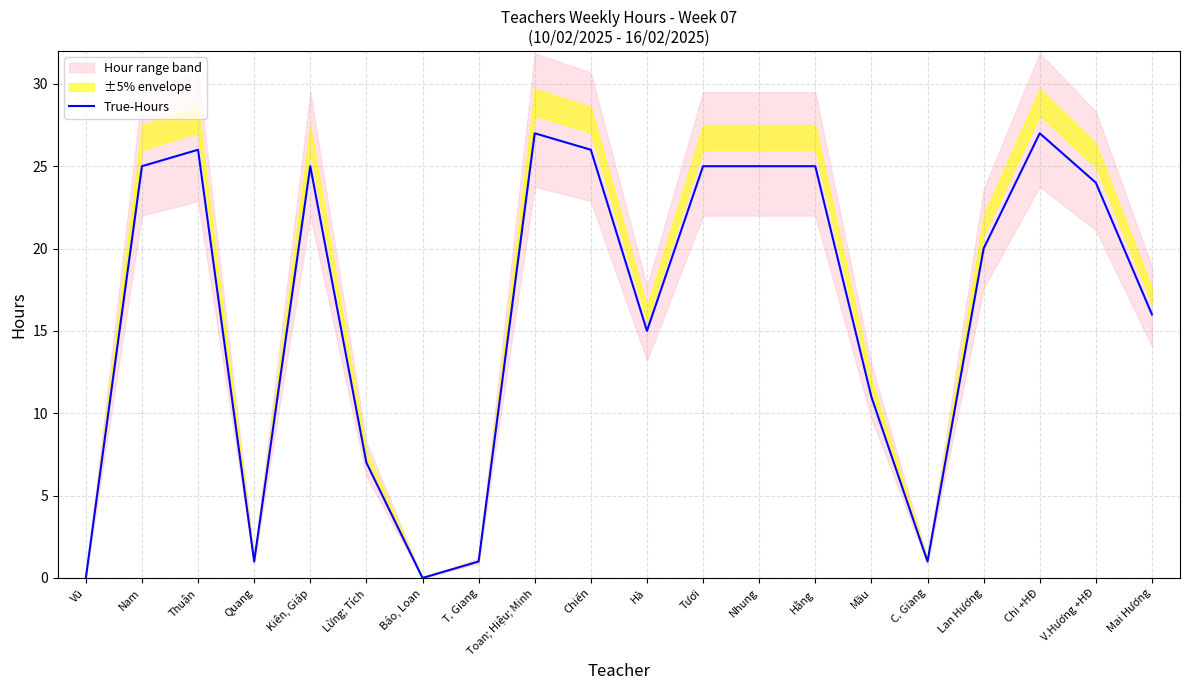

How many interior local valleys (lower than both neighbors) does the data have?

4